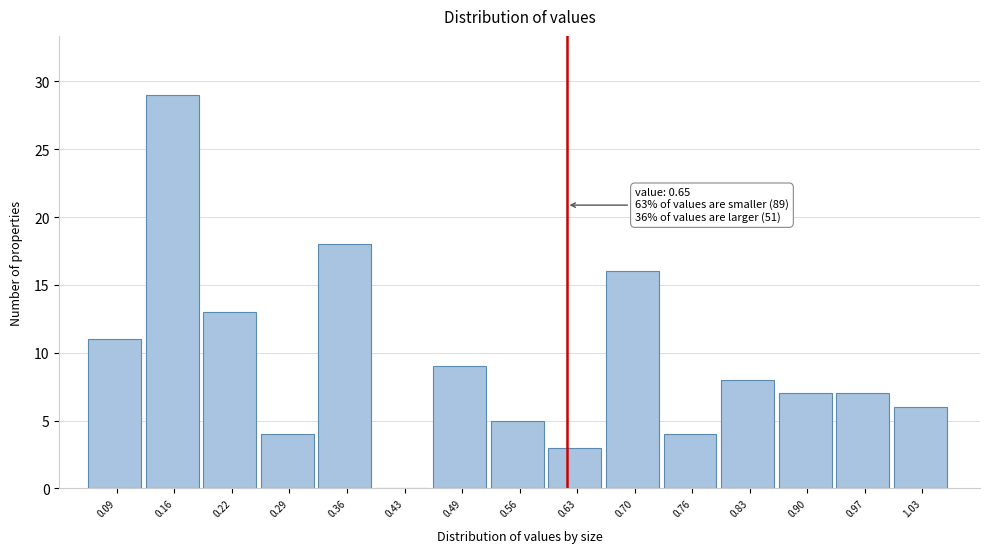

Reading left to right, what are all the values shown in this chart?

0.09=11	0.16=29	0.22=13	0.29=4	0.36=18	0.43=0	0.49=9	0.56=5	0.63=3	0.70=16	0.76=4	0.83=8	0.90=7	0.97=7	1.03=6